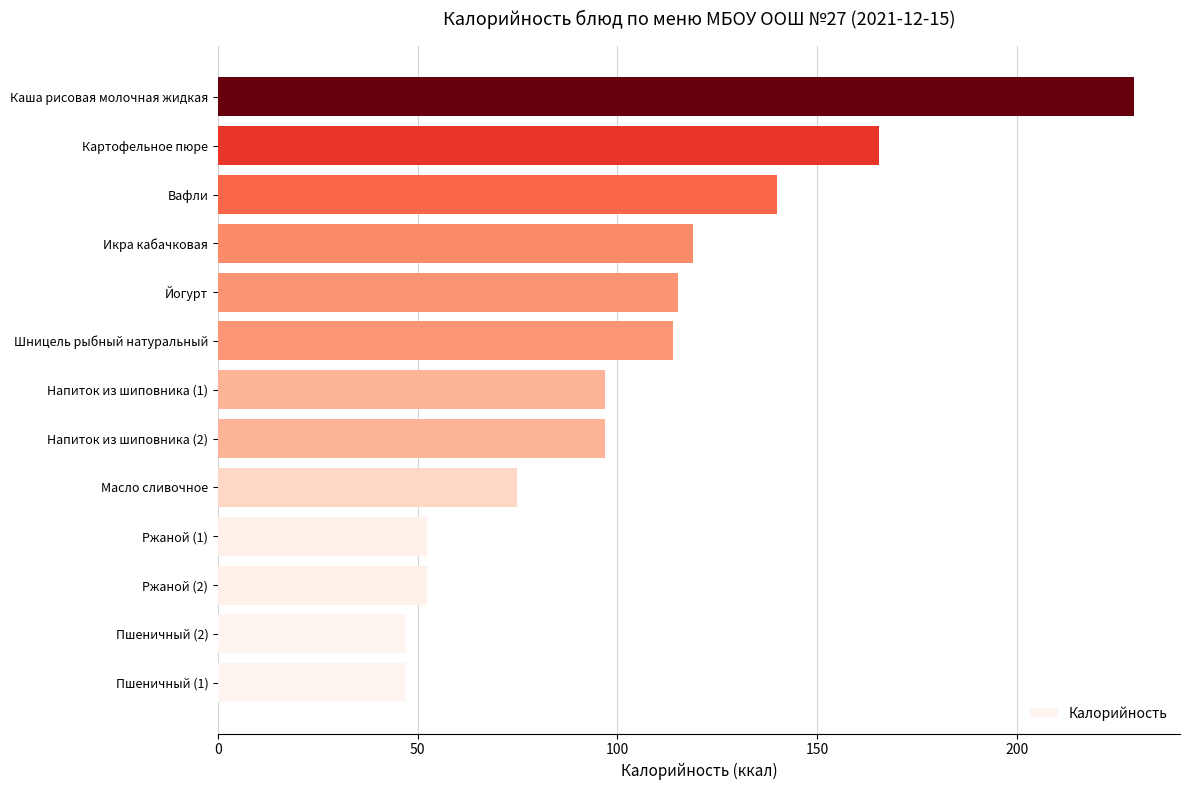

What is the ratio of the value at Ржаной (1) to the value at Картофельное пюре?

0.3